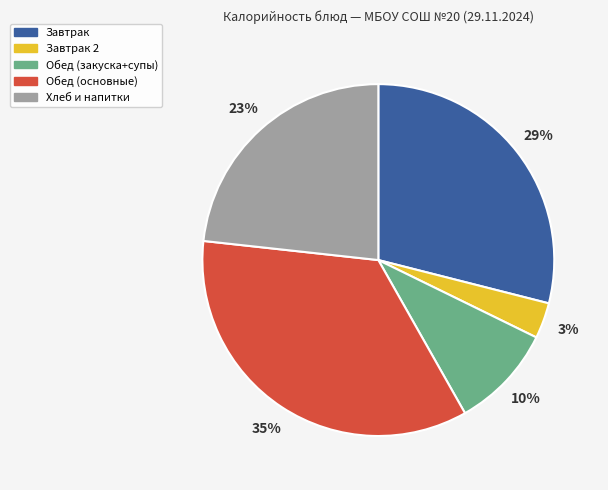

Is there any slice that represents more than half of the pie?

No